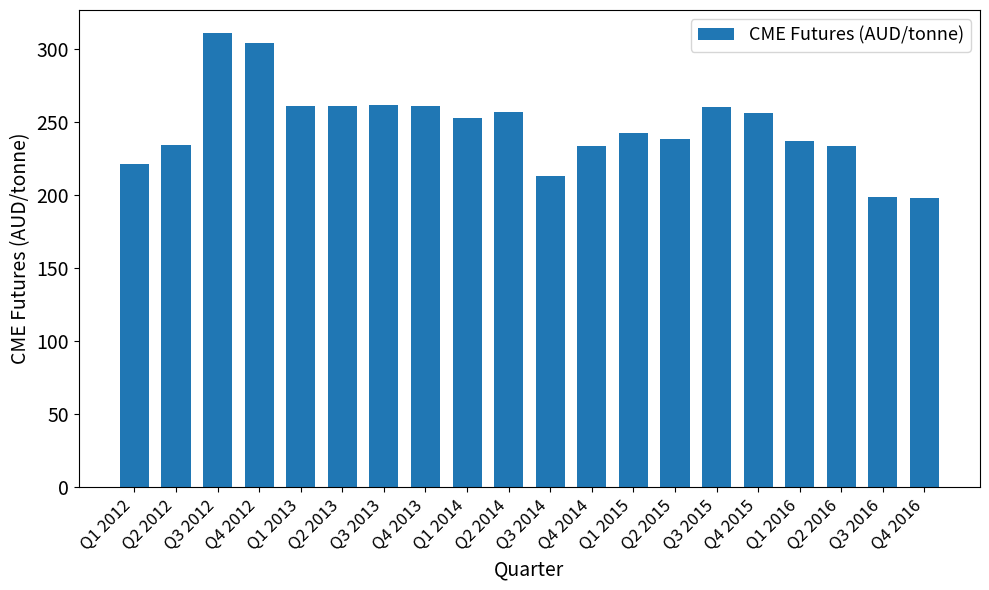

True or false: the data shows 260.0 at Q3 2015.

True